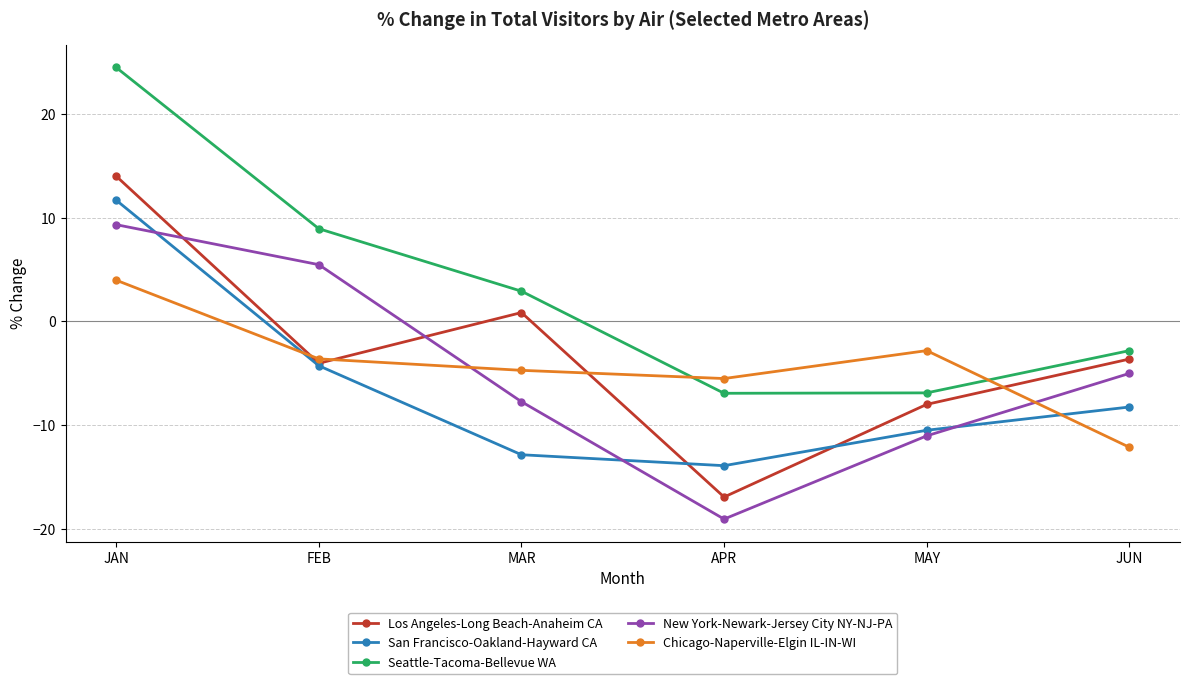

What is the average value of the Seattle-Tacoma-Bellevue WA series?

3.3